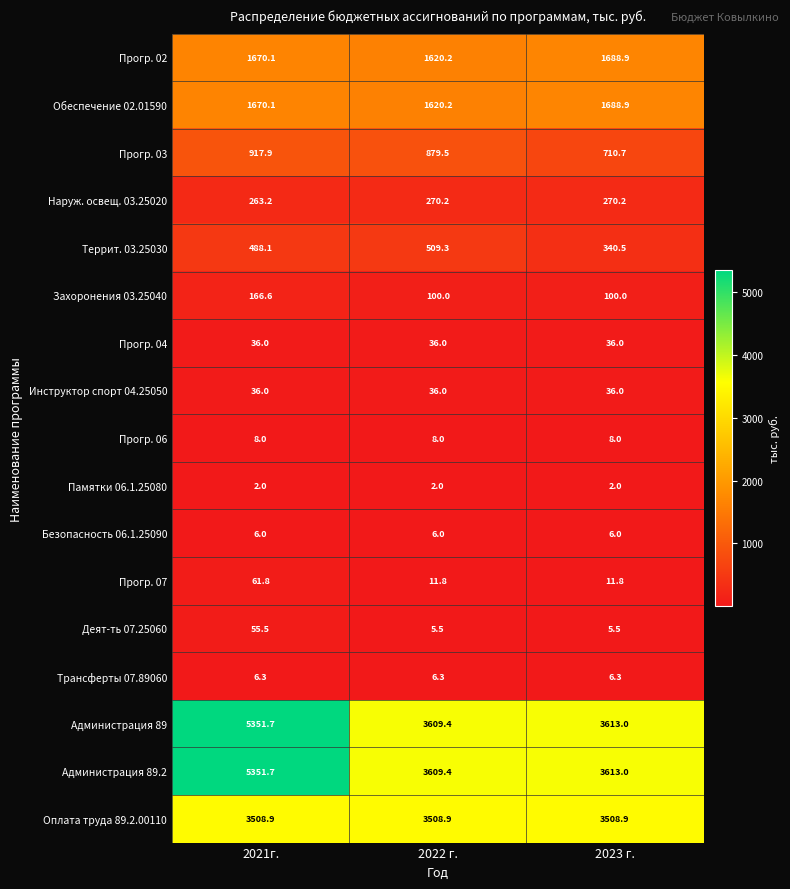

Rank the categories by Администрация 89 value from highest to lowest.

2021г., 2023 г., 2022 г.